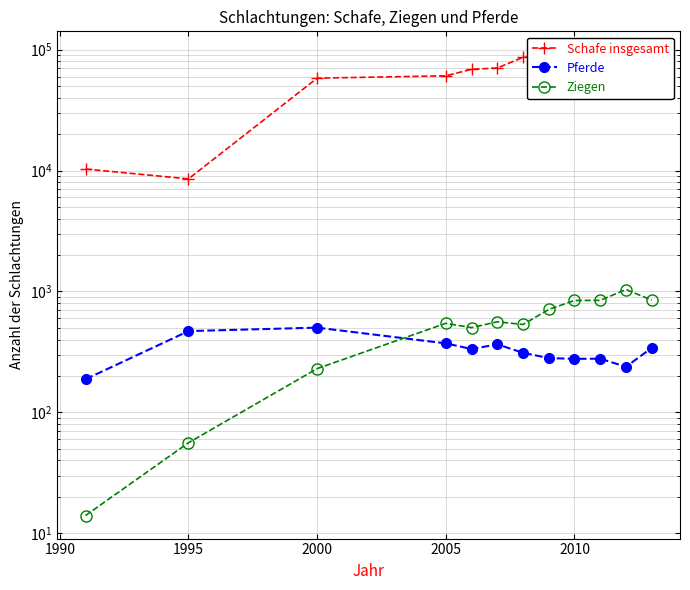

What are all the series names shown in the legend?

Schafe insgesamt, Pferde, Ziegen